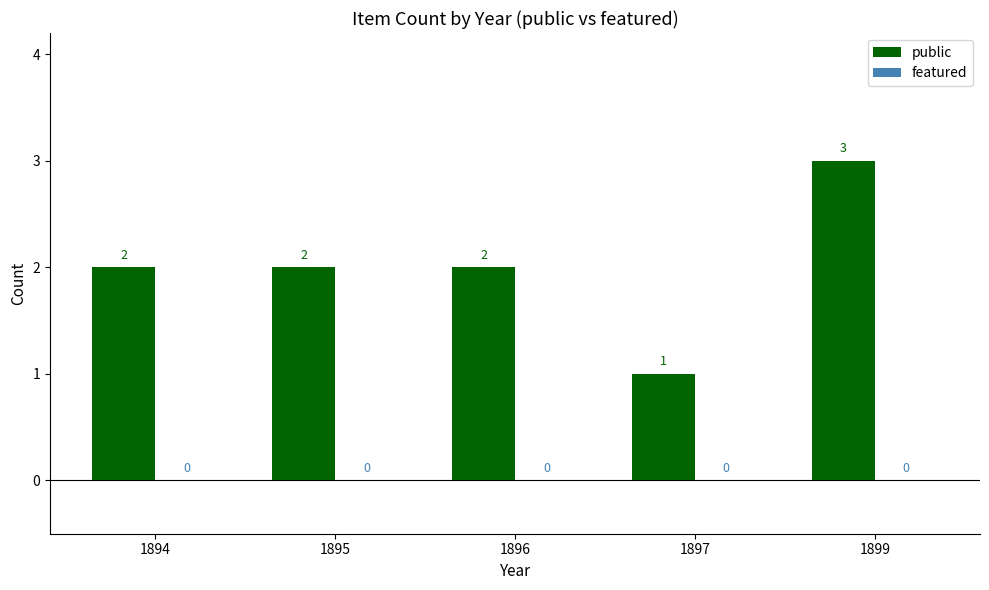

Reading left to right, extract all data points from this chart.

1894=2	1895=2	1896=2	1897=1	1899=3